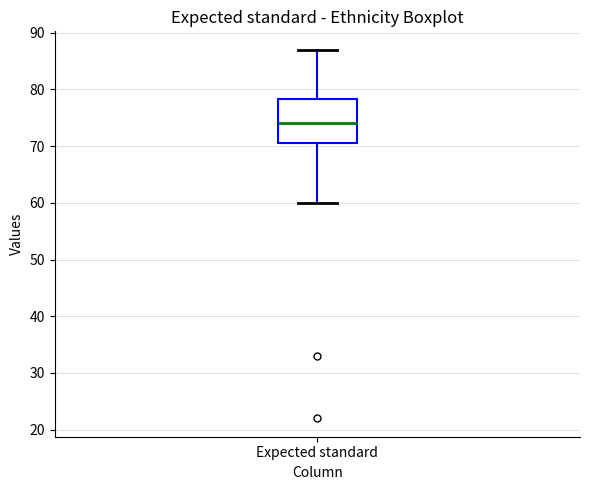

Transcribe this box plot: give where the median line is, the range the box spans, and where the two whiskers end, as read against the y-axis. The values are not printed on the chart, so give them approximately, as read against the axis.

median 74, box 71 to 78, whiskers 60 to 87